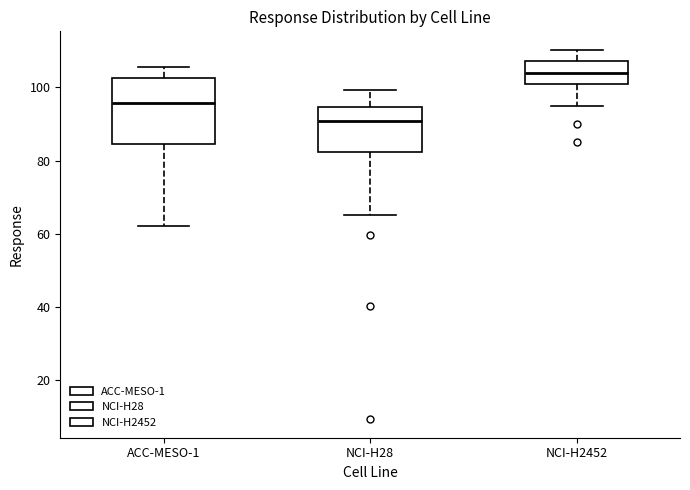

Reading left to right, transcribe this box plot: for each box, give where its median line is, the range the box spans, and where its two whiskers end, as read against the y-axis. The values are not printed on the chart, so give them approximately, as read against the axis.

ACC-MESO-1: median 96, box 84 to 102, whiskers 62 to 106
NCI-H28: median 90, box 82 to 94, whiskers 66 to 100
NCI-H2452: median 104, box 102 to 108, whiskers 96 to 110